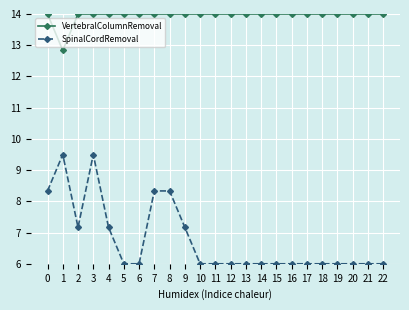

True or false: VertebralColumnRemoval has a value of 21.7 at 12.

False